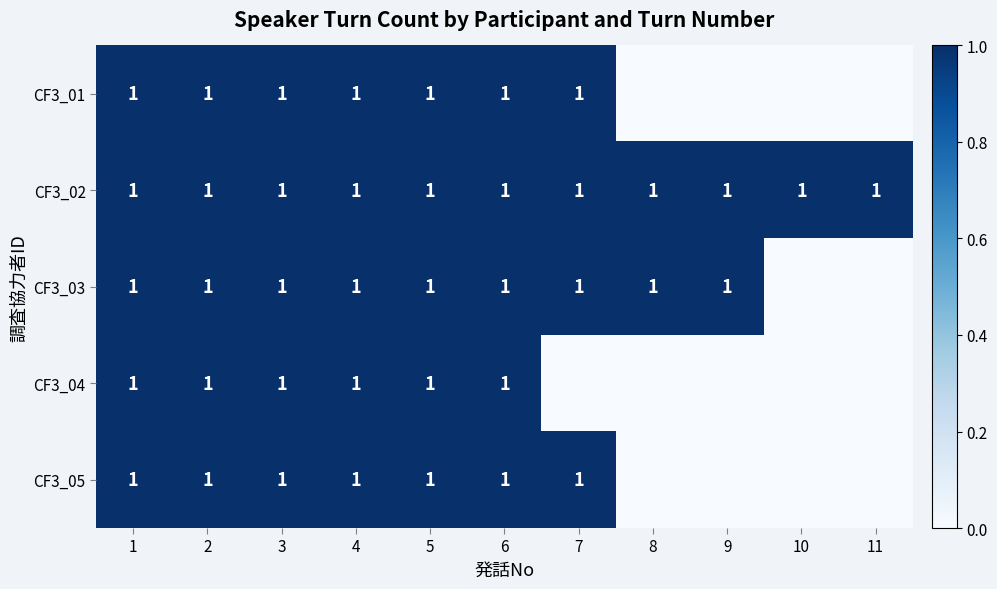

What is the total value across all series at 8?

2